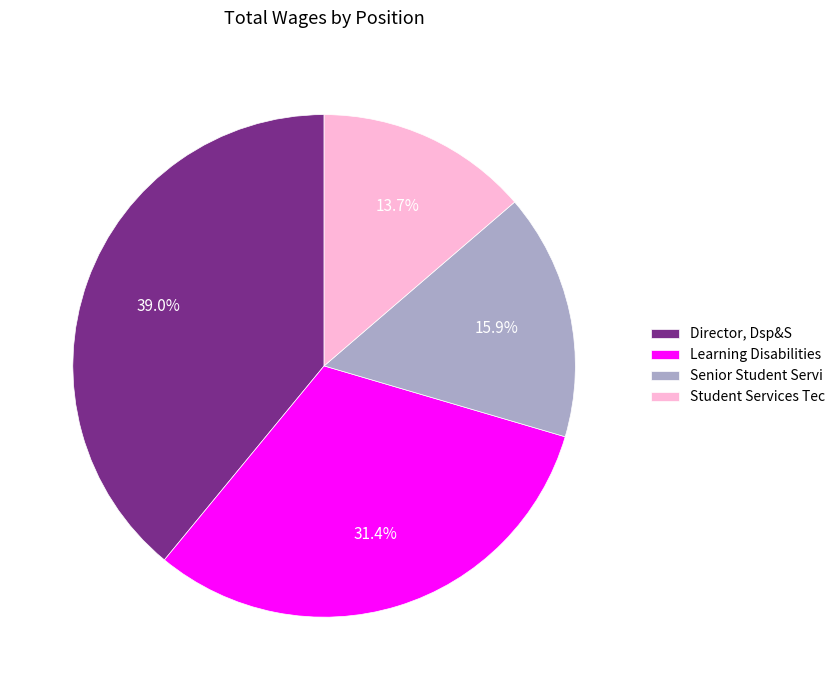

Is Senior Student Servi the majority of the pie?

No